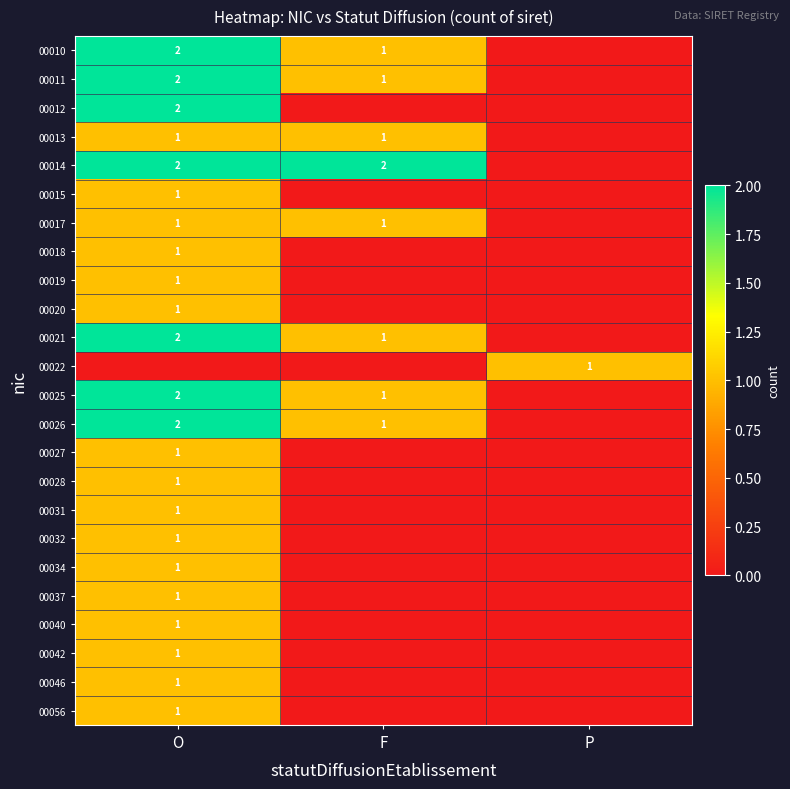

The 00025 series shows 2 at F. True or false?

False